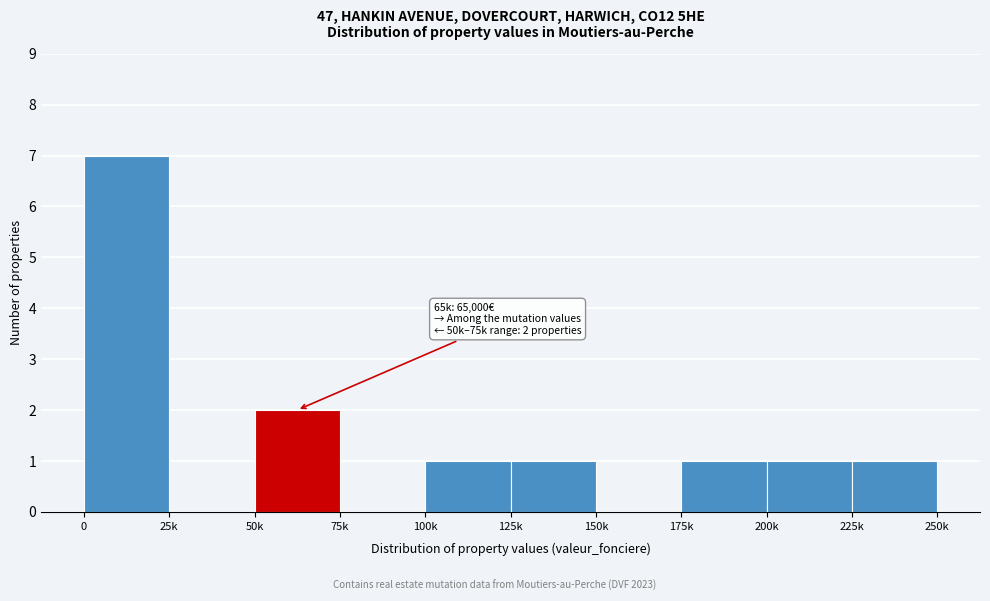

Reading left to right, list all the values displayed in this chart.

0=7	25k=0	50k=2	75k=0	100k=1	125k=1	150k=0	175k=1	200k=1	225k=1